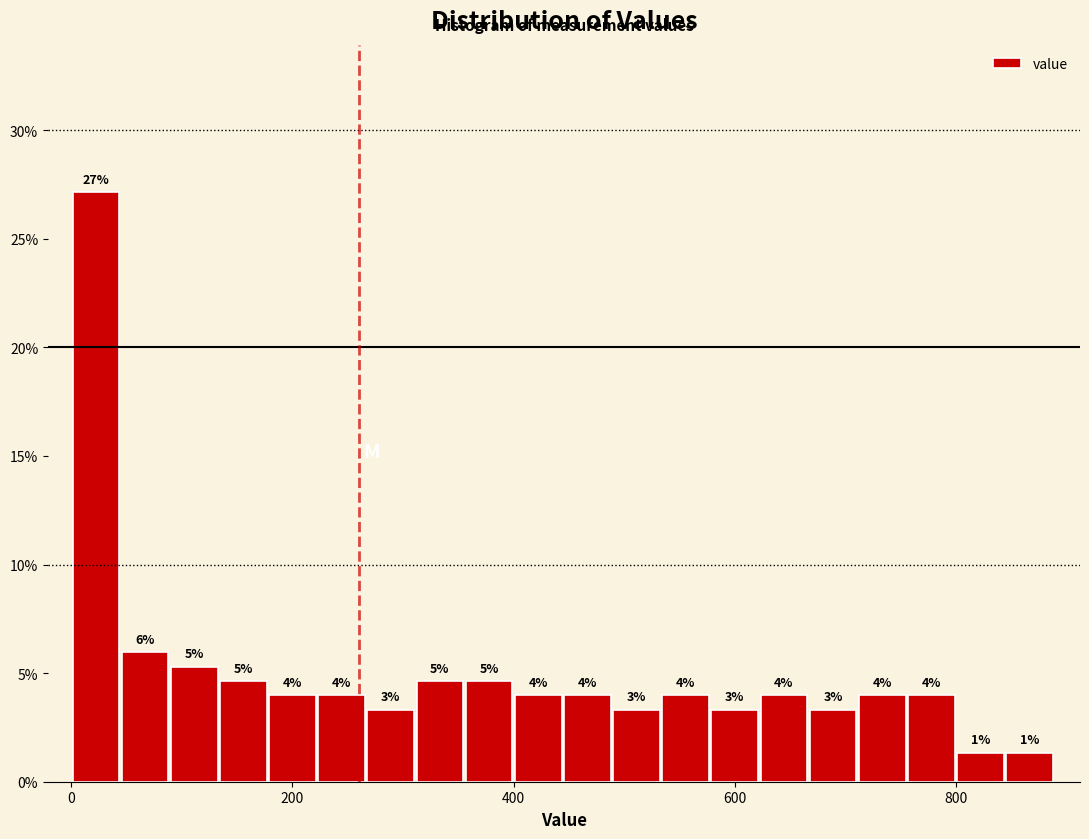

Read against the x-axis, roughly where is the centre of the tallest bar?

20